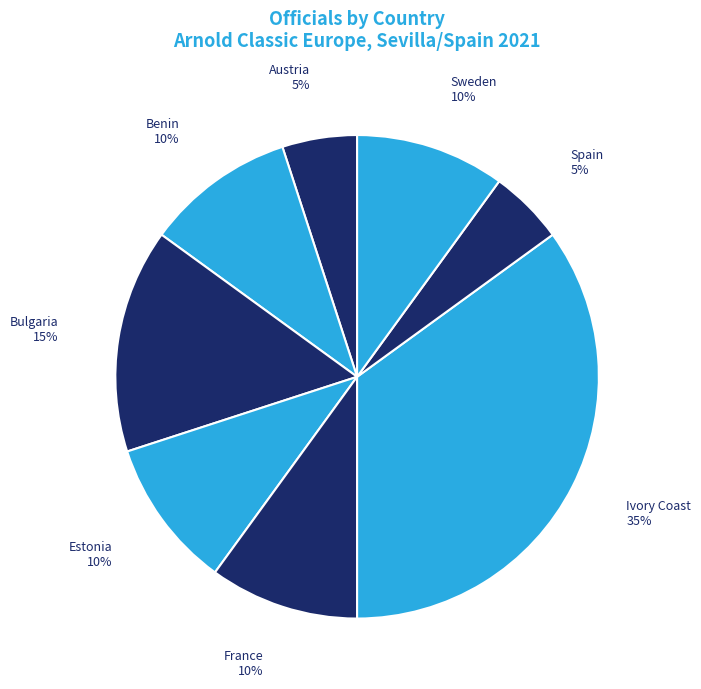

Is the sum of Benin and France greater than half?

No